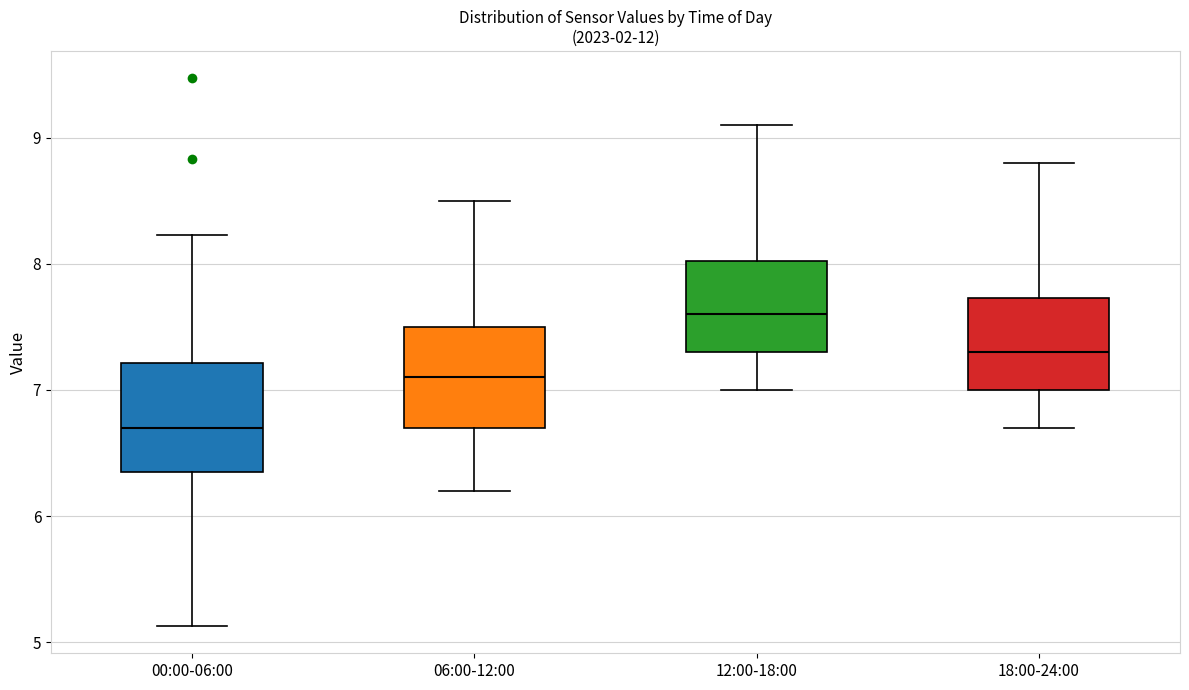

Where does the upper whisker of the box for 12:00-18:00 end on the y-axis? The values are not printed on the chart, so give them approximately, as read against the axis.

9.1